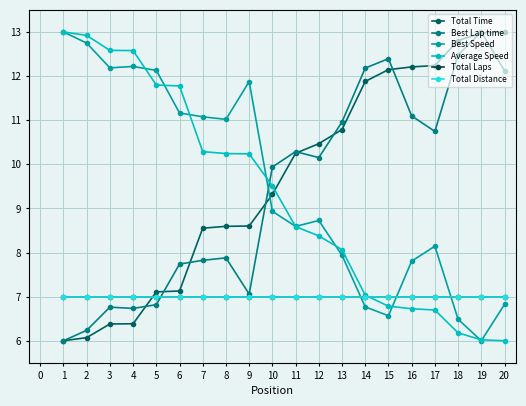

Is it true that Best Speed equals 8.6 at 11?

True